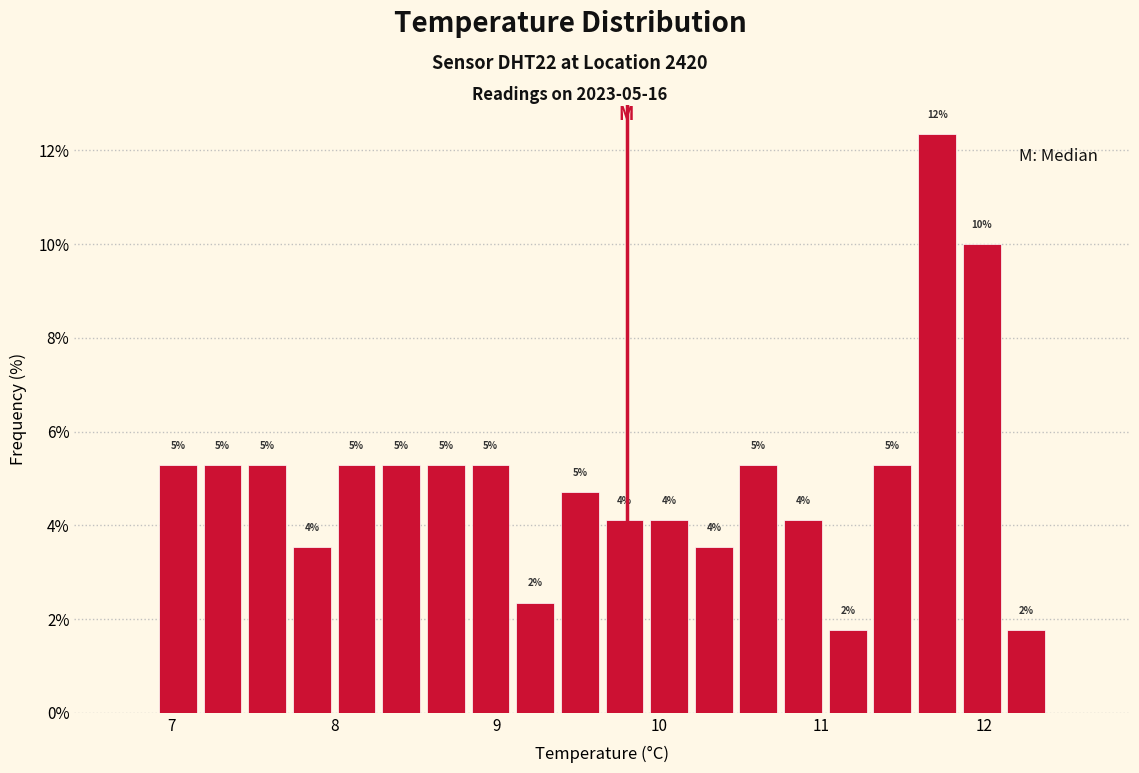

Around what value on the x-axis is the tallest bar? Give the approximate position of its centre, as read against the axis.

11.7